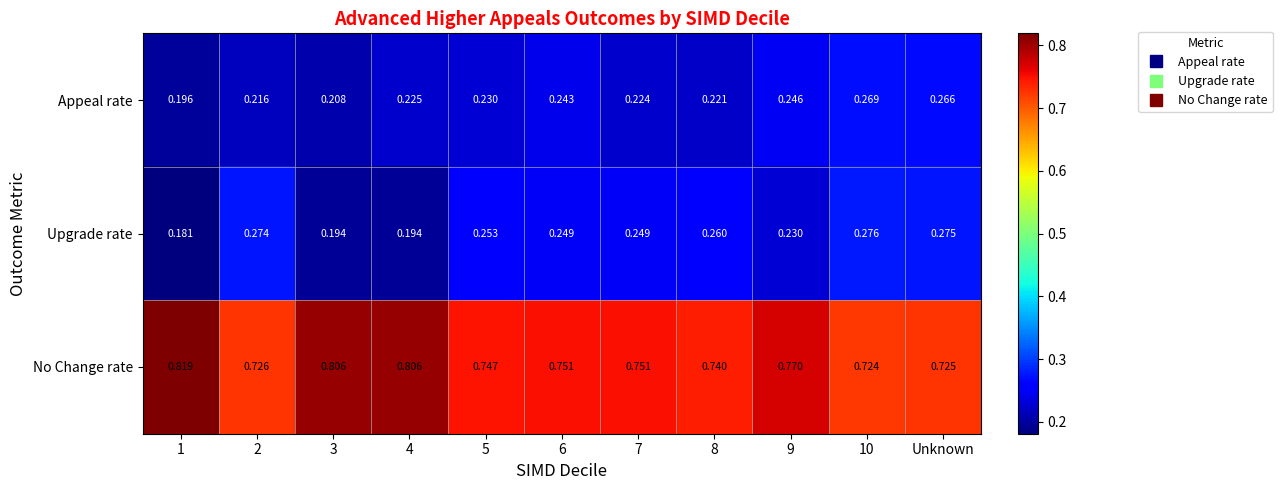

List the series in order of their peak value, lowest first.

Appeal rate, Upgrade rate, No Change rate